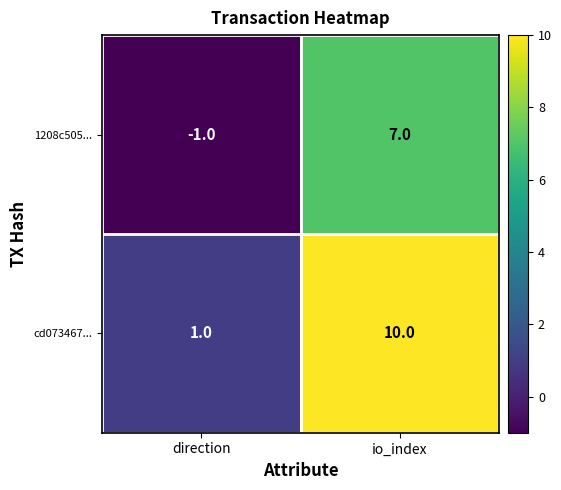

What is the sum of all 1208c505... values?

6